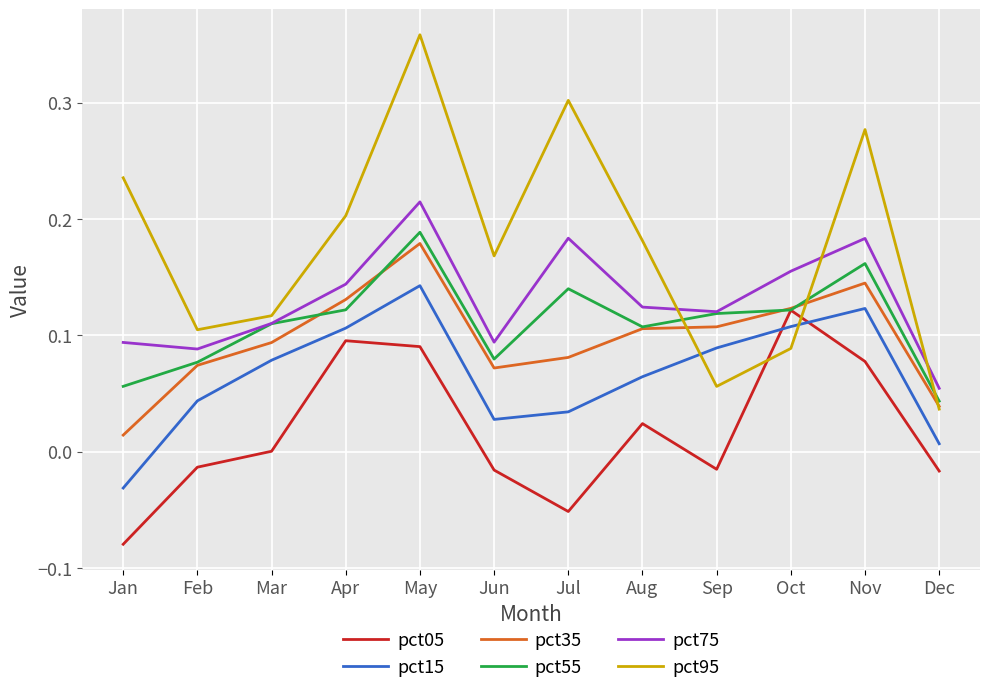

Where do pct15 and pct05 first cross each other?

Sep and Oct